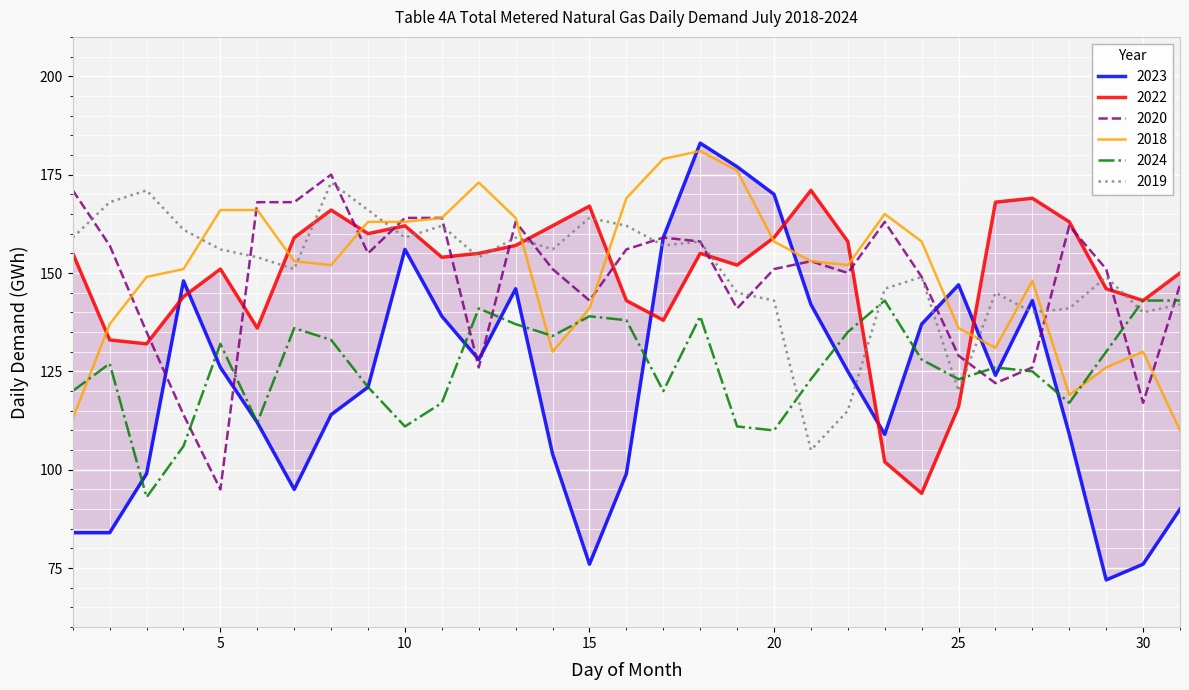

At which label does 2020 first exceed 151?

1